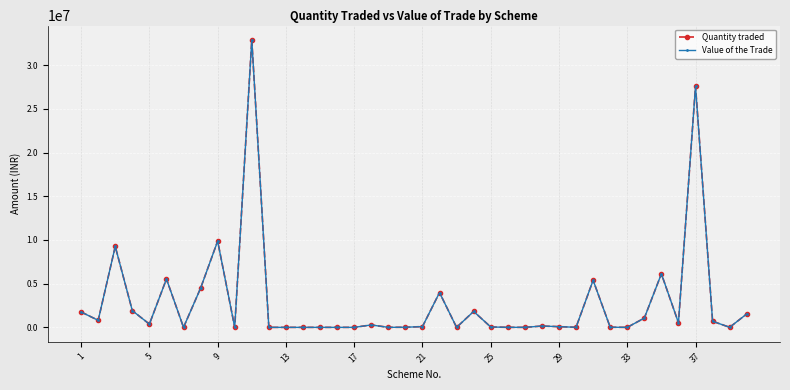

What is the difference between the maximum and minimum values in the Value of the Trade series?

32883898.4